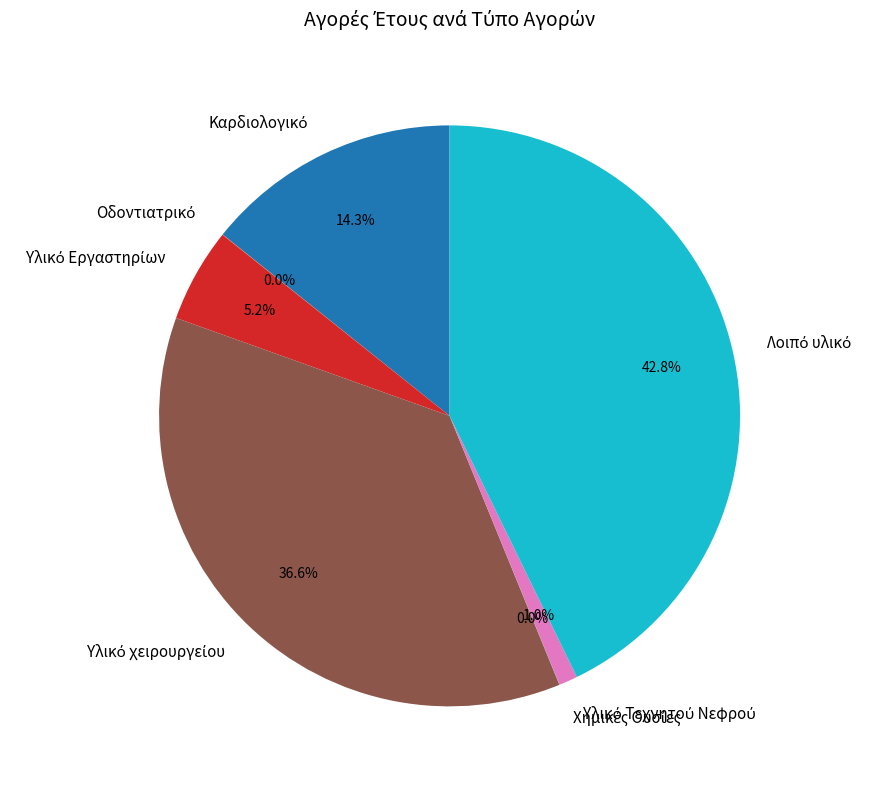

Is there a majority slice in this chart?

No